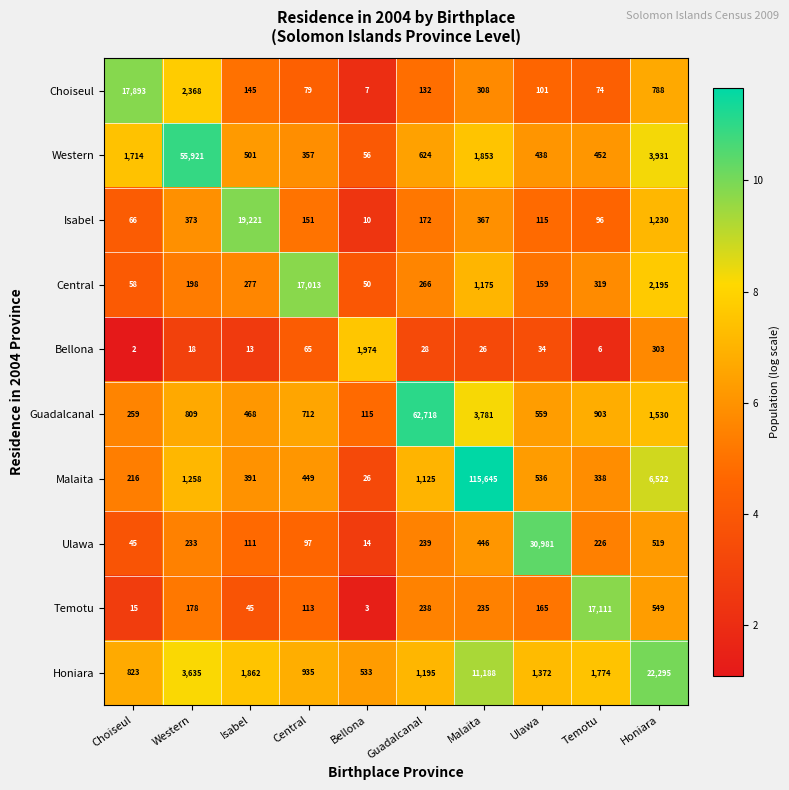

What is the difference between the Bellona values at Malaita and Isabel?

13